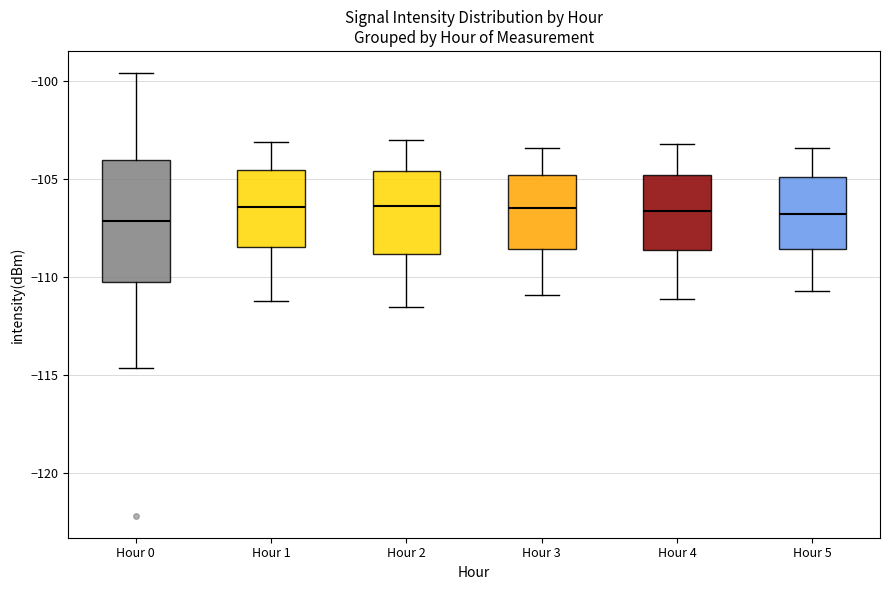

Where does the upper whisker of the box for Hour 4 end on the y-axis? The values are not printed on the chart, so give them approximately, as read against the axis.

-103.0